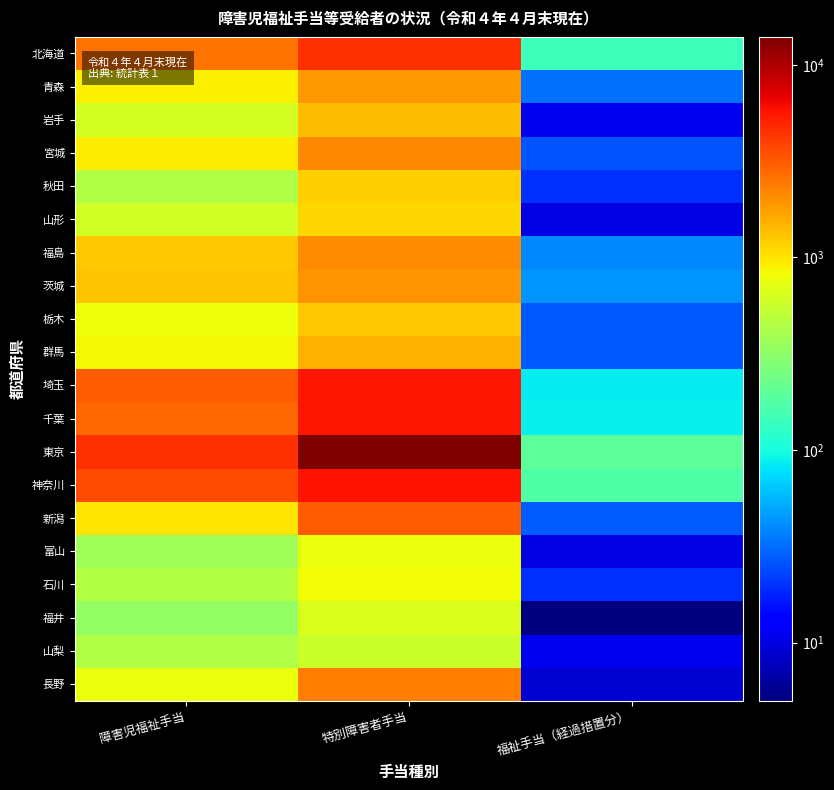

Between 障害児福祉手当 and 福祉手当（経過措置分）, which series saw the biggest shift?

東京